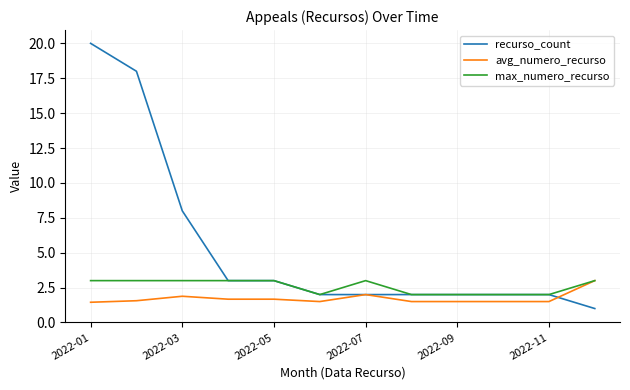

Rank the series by their average value, from highest to lowest.

recurso_count, max_numero_recurso, avg_numero_recurso